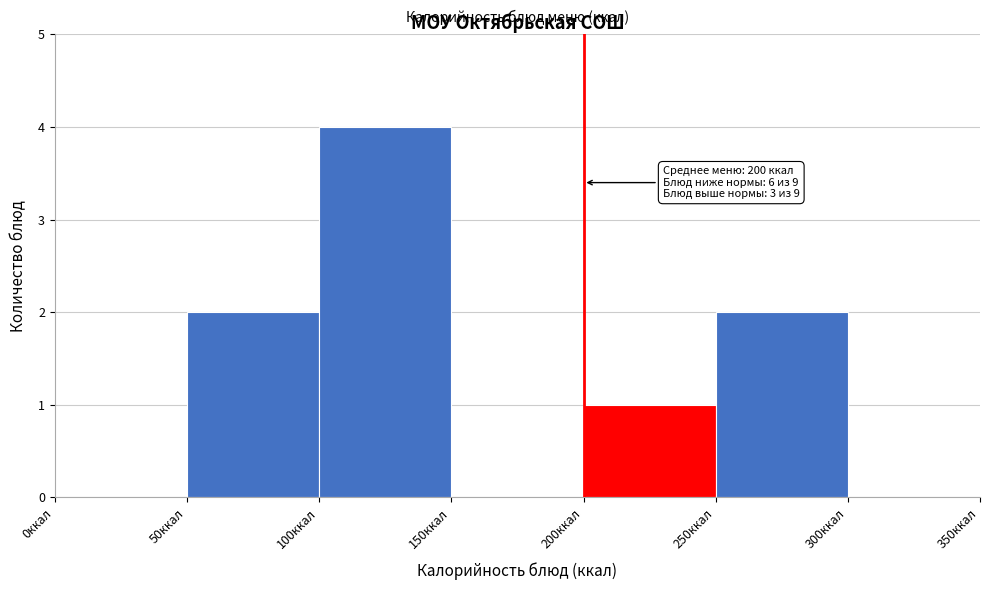

Which range on the x-axis has the tallest bar?

100 to 150